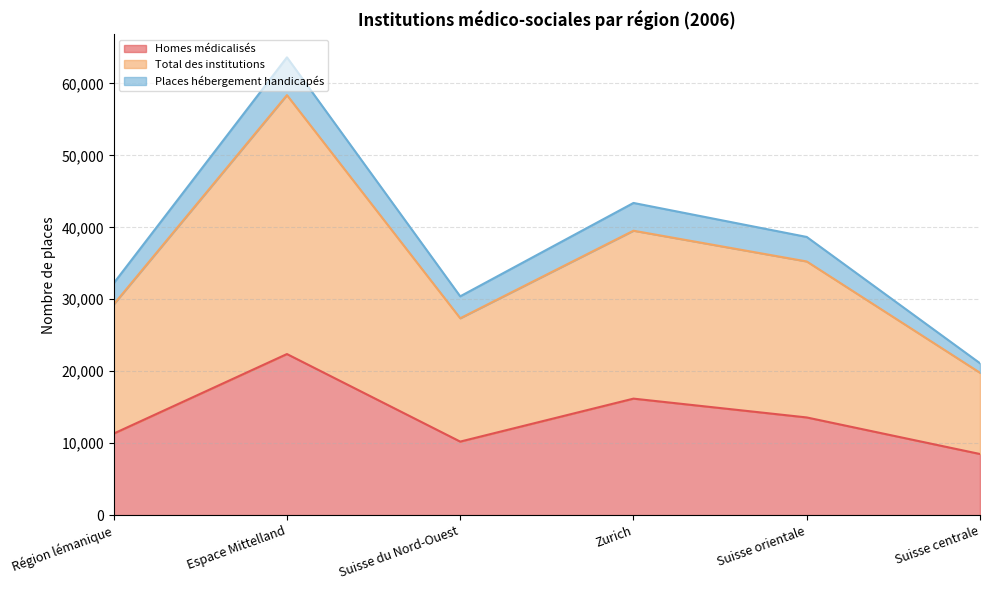

In Homes médicalisés, how many points are higher than both neighbors (excluding endpoints)?

2